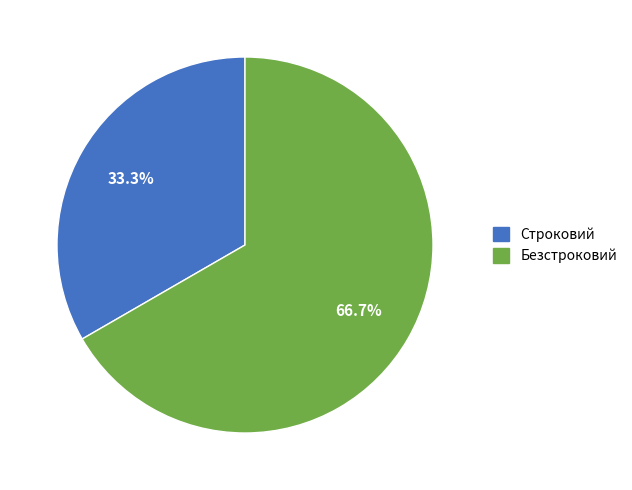

Which category has the smallest portion of the pie?

Строковий